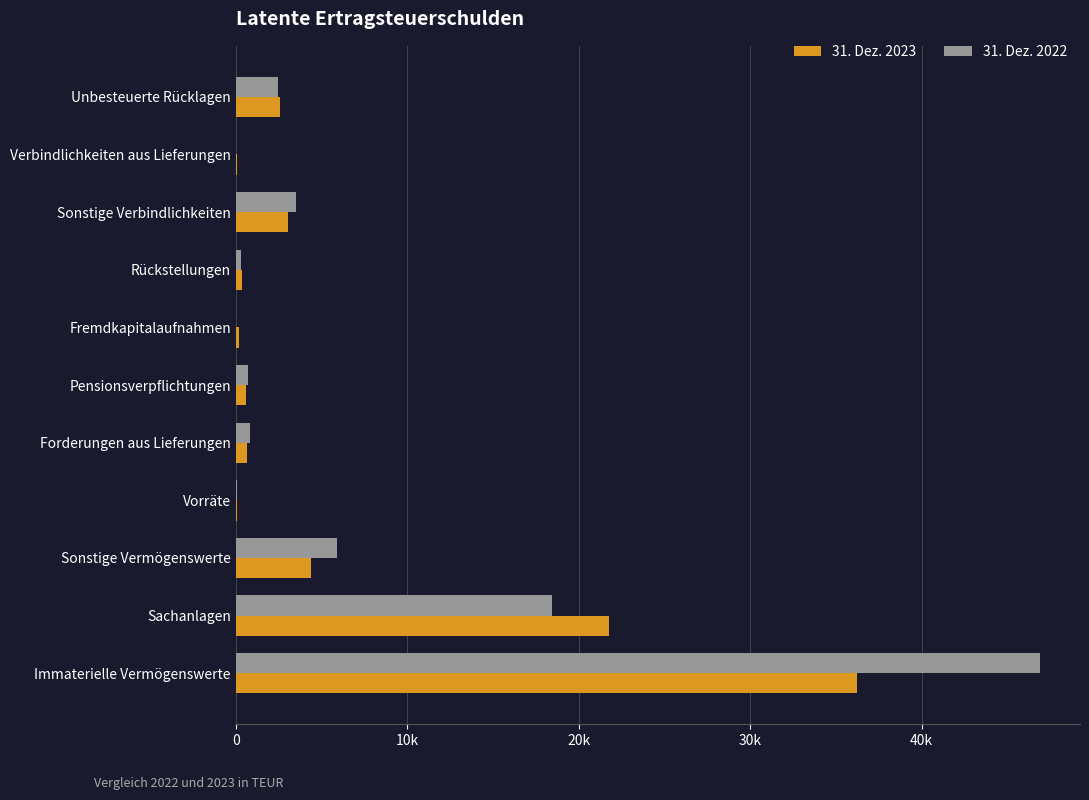

At how many categories does at least one series exceed 19157?

2